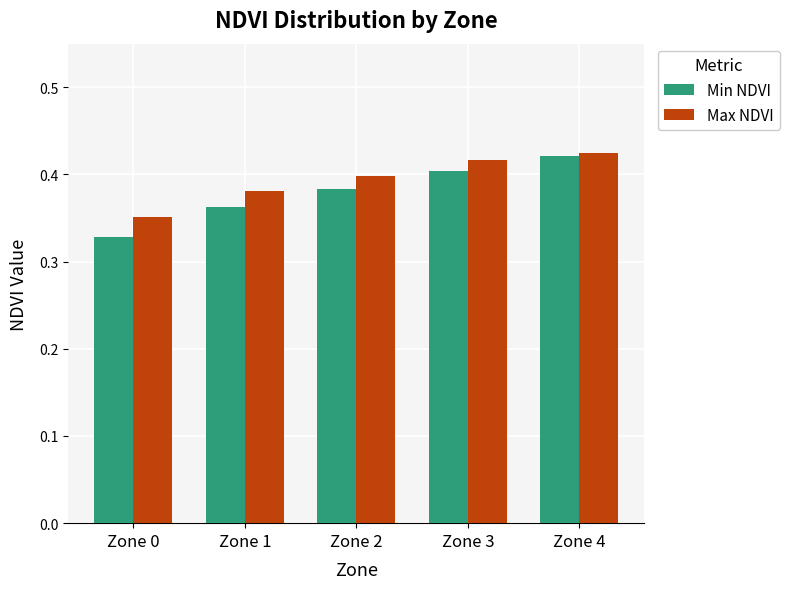

Which series has the largest total across all categories?

Max NDVI